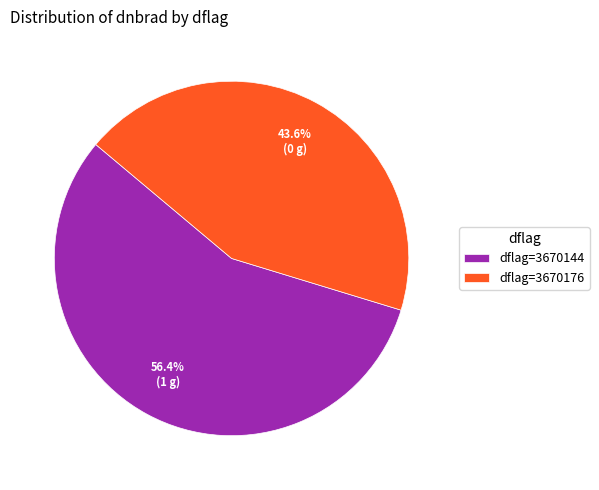

How much of the chart is everything except dflag=3670144?

43.6%